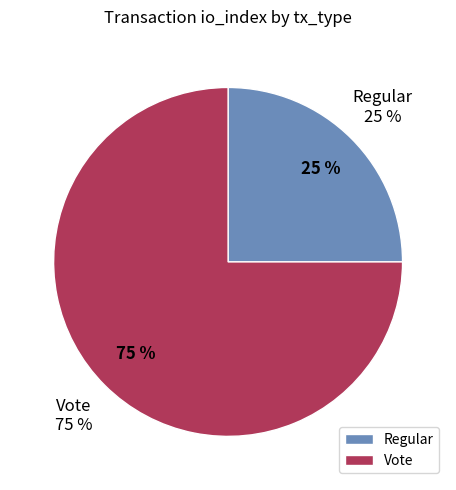

What percentage do Regular and Vote together represent?

100.0%